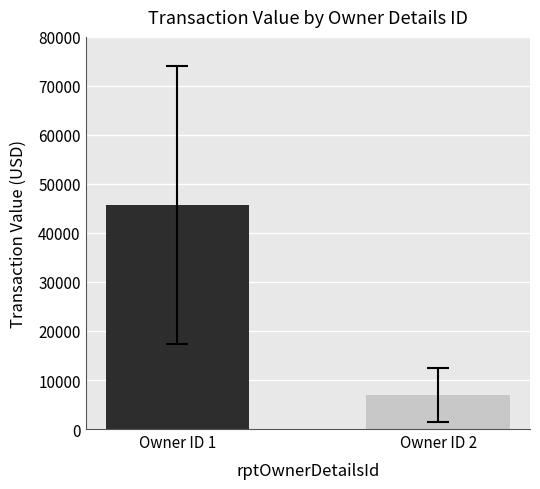

Which category has the highest value across all series?

Owner ID 1